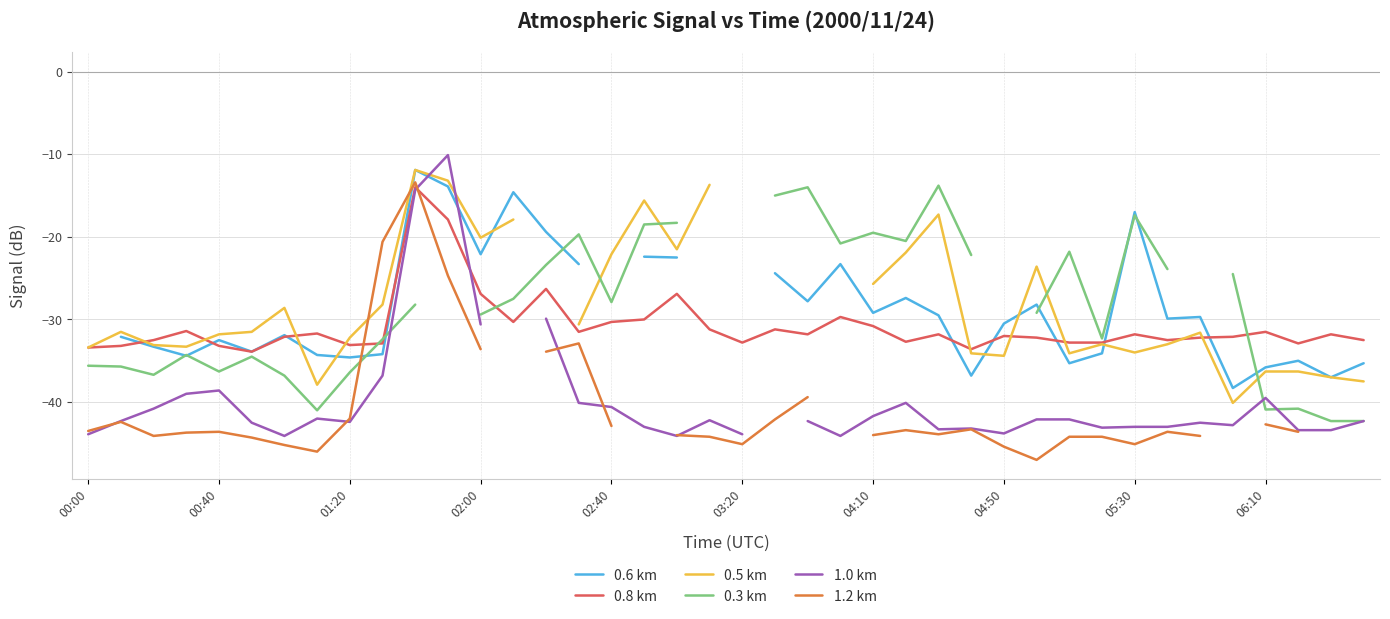

What is the lowest value of the 0.5 km series?

-40.1